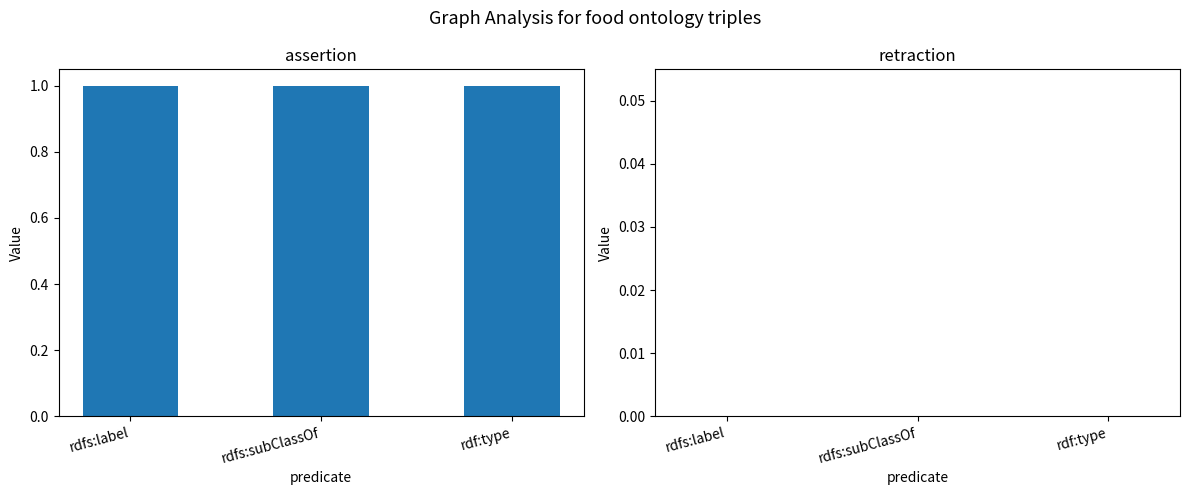

Which series has the largest total across all categories?

assertion